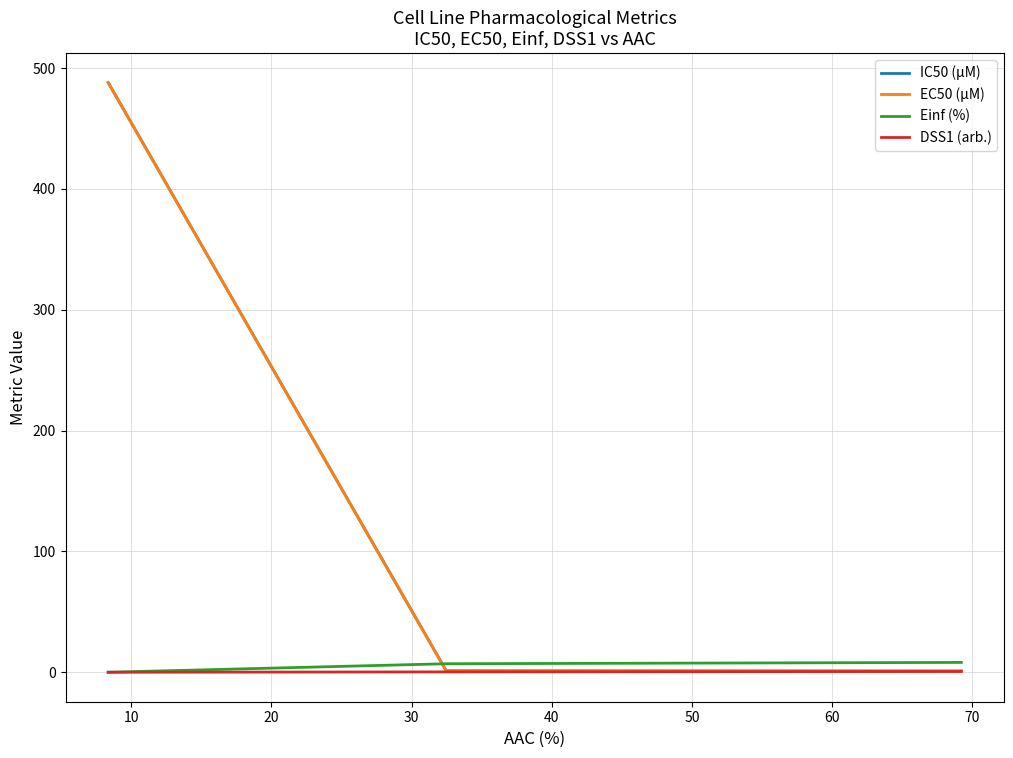

What is the maximum value for DSS1 (arb.)?

0.7